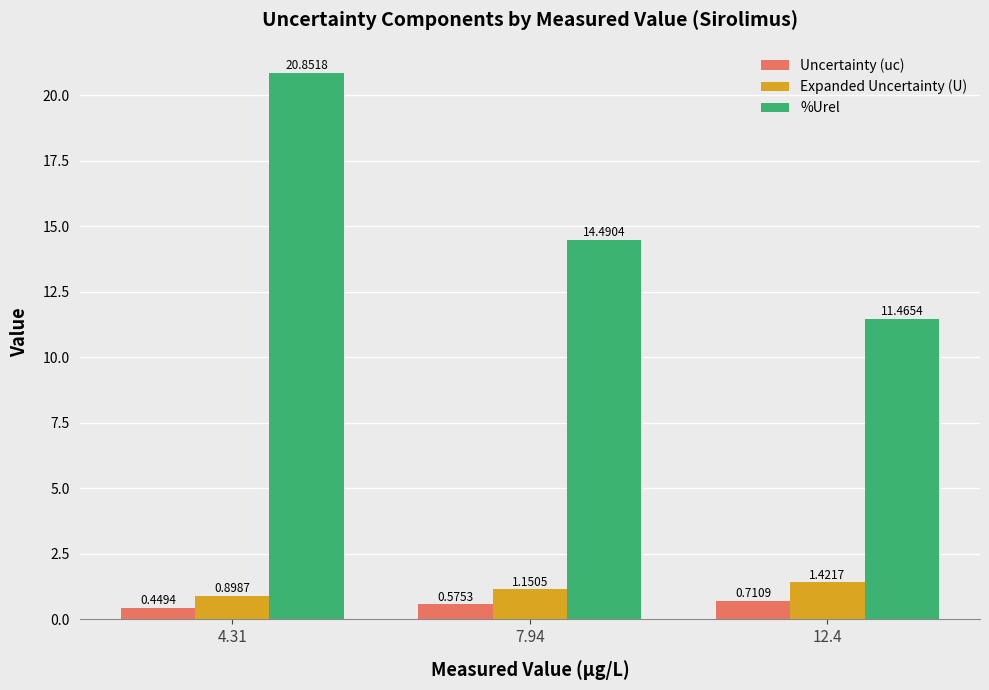

List the series in order of their peak value, highest first.

%Urel, Expanded Uncertainty (U), Uncertainty (uc)